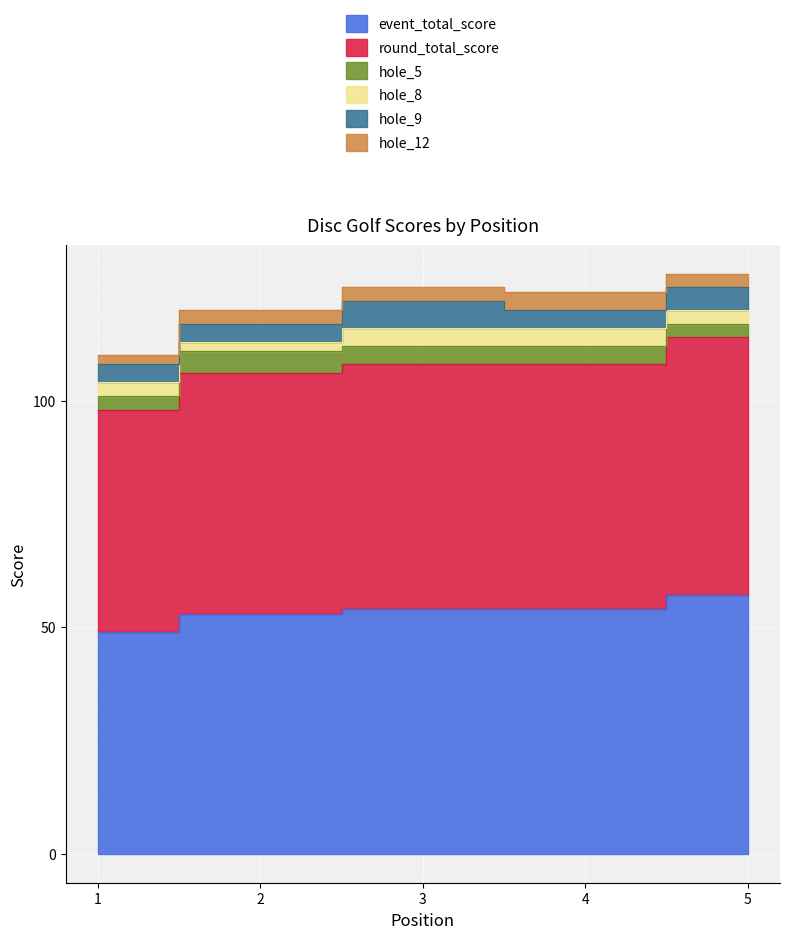

True or false: hole_9 has a value of 5 at 1.

False